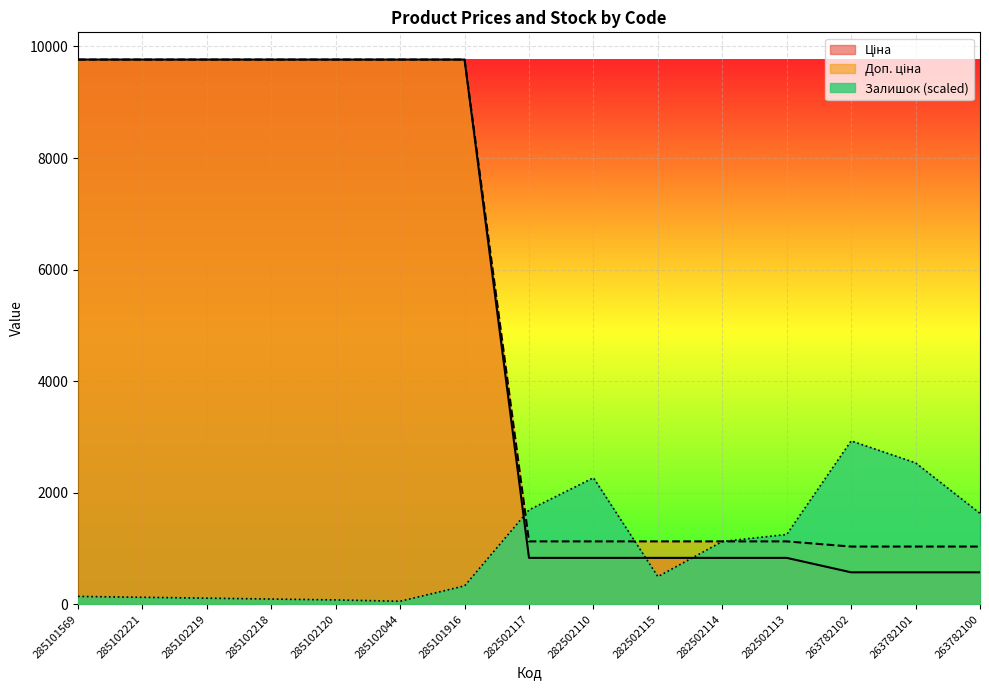

Between 285102044 and 285101916, which series saw the biggest shift?

Залишок (scaled)